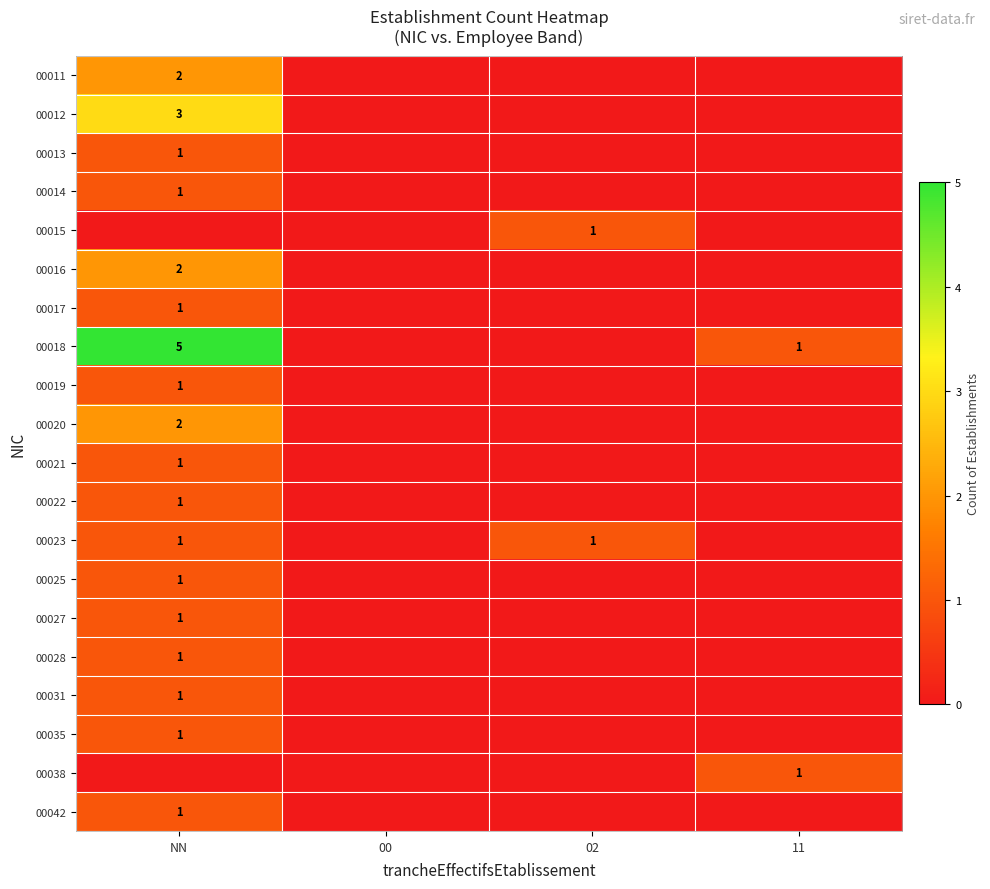

The value of 00017 at NN is 2. True or false?

False